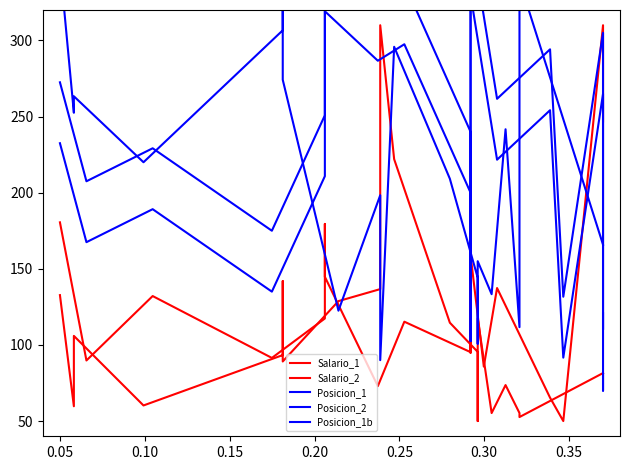

How many data points in Salario_2 are above 95?

10